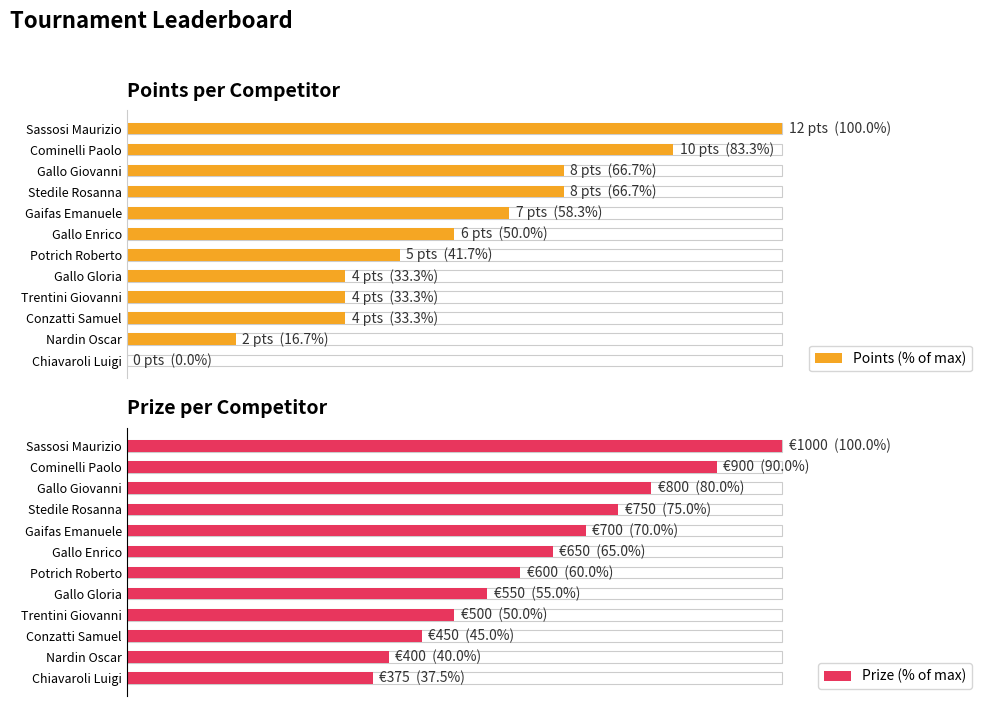

Rank the series by their average value, from lowest to highest.

Points (% of max), Prize (% of max)